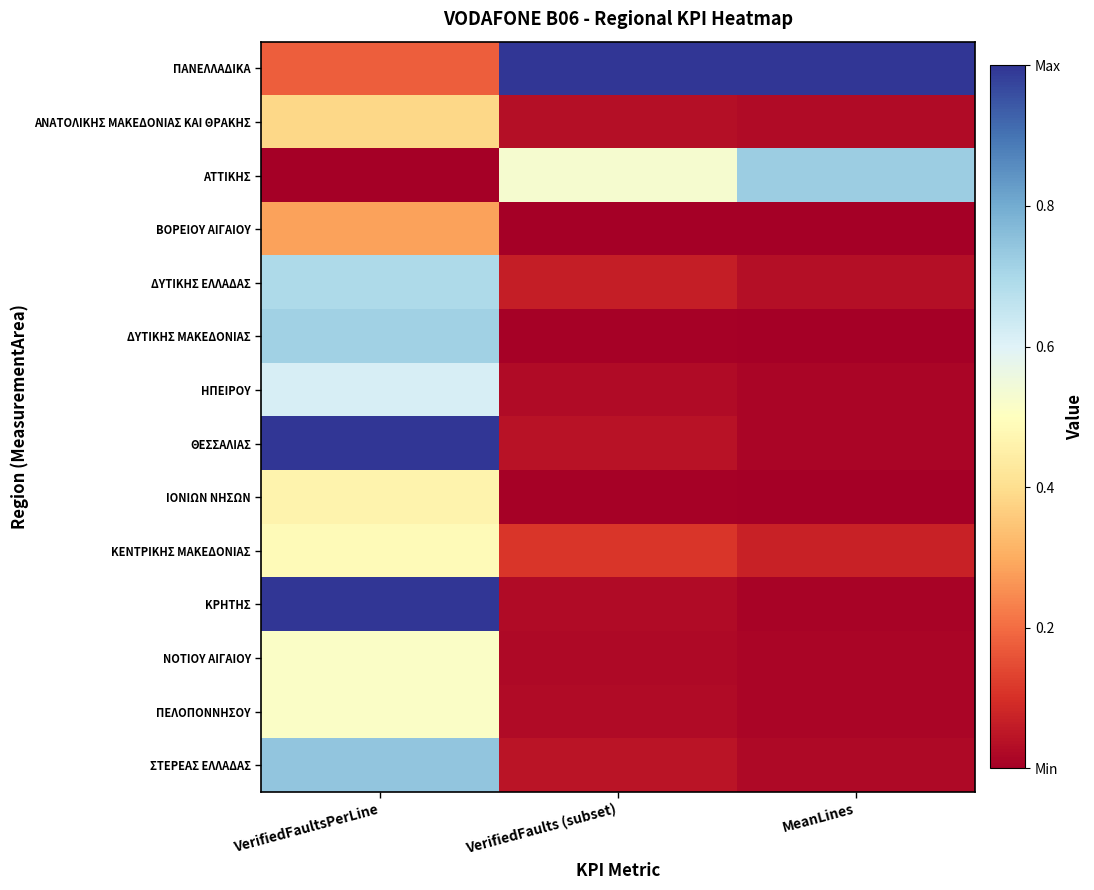

Count the number of data series in this chart.

14